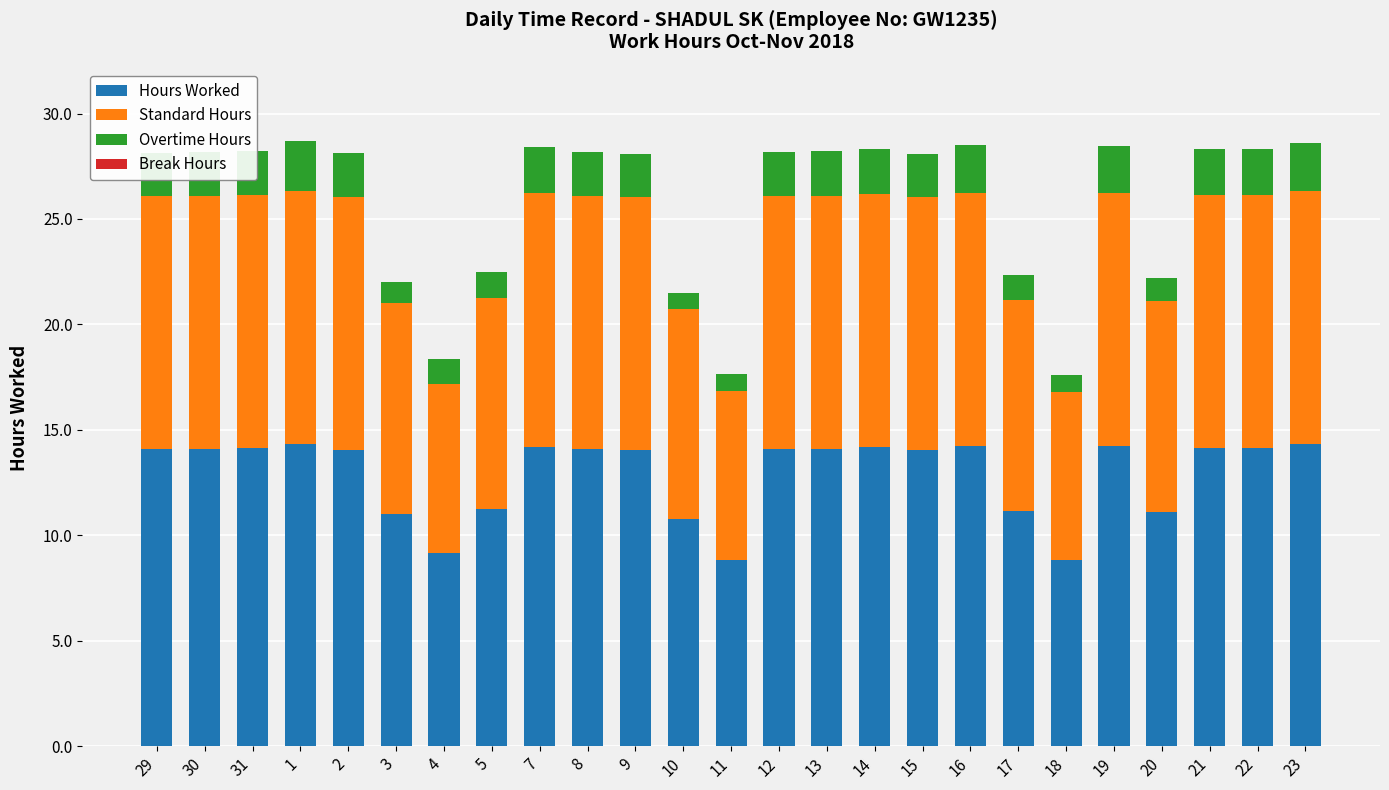

What is the average value of the Hours Worked series?

12.9